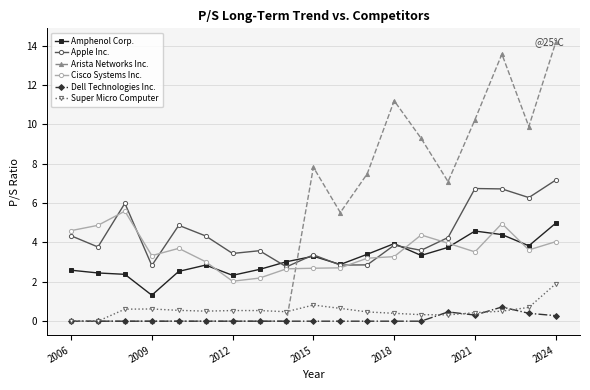

True or false: Cisco Systems Inc. has more than 1 points higher than both neighbors.

True